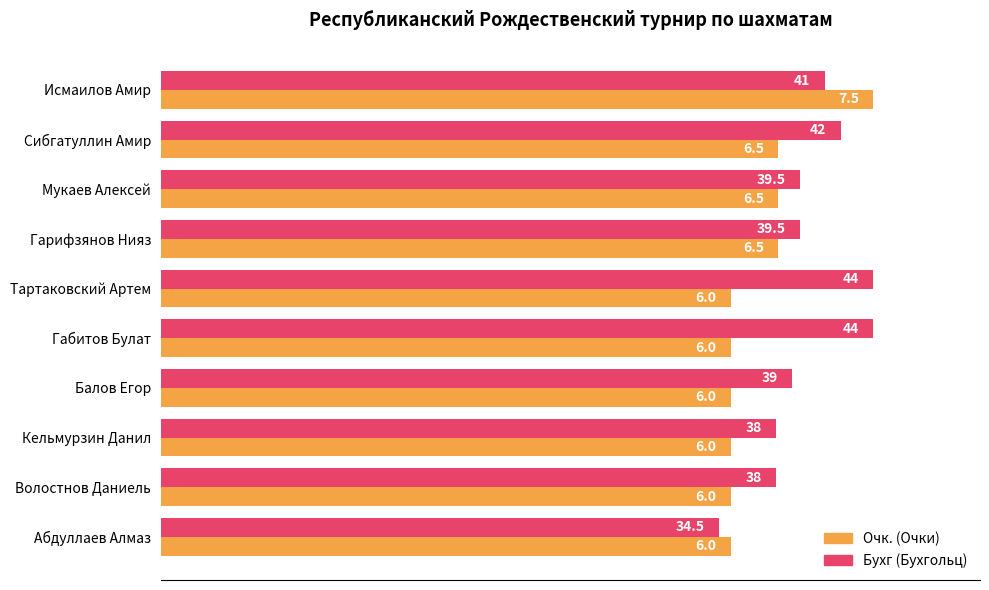

How many distinct data groups are displayed?

2